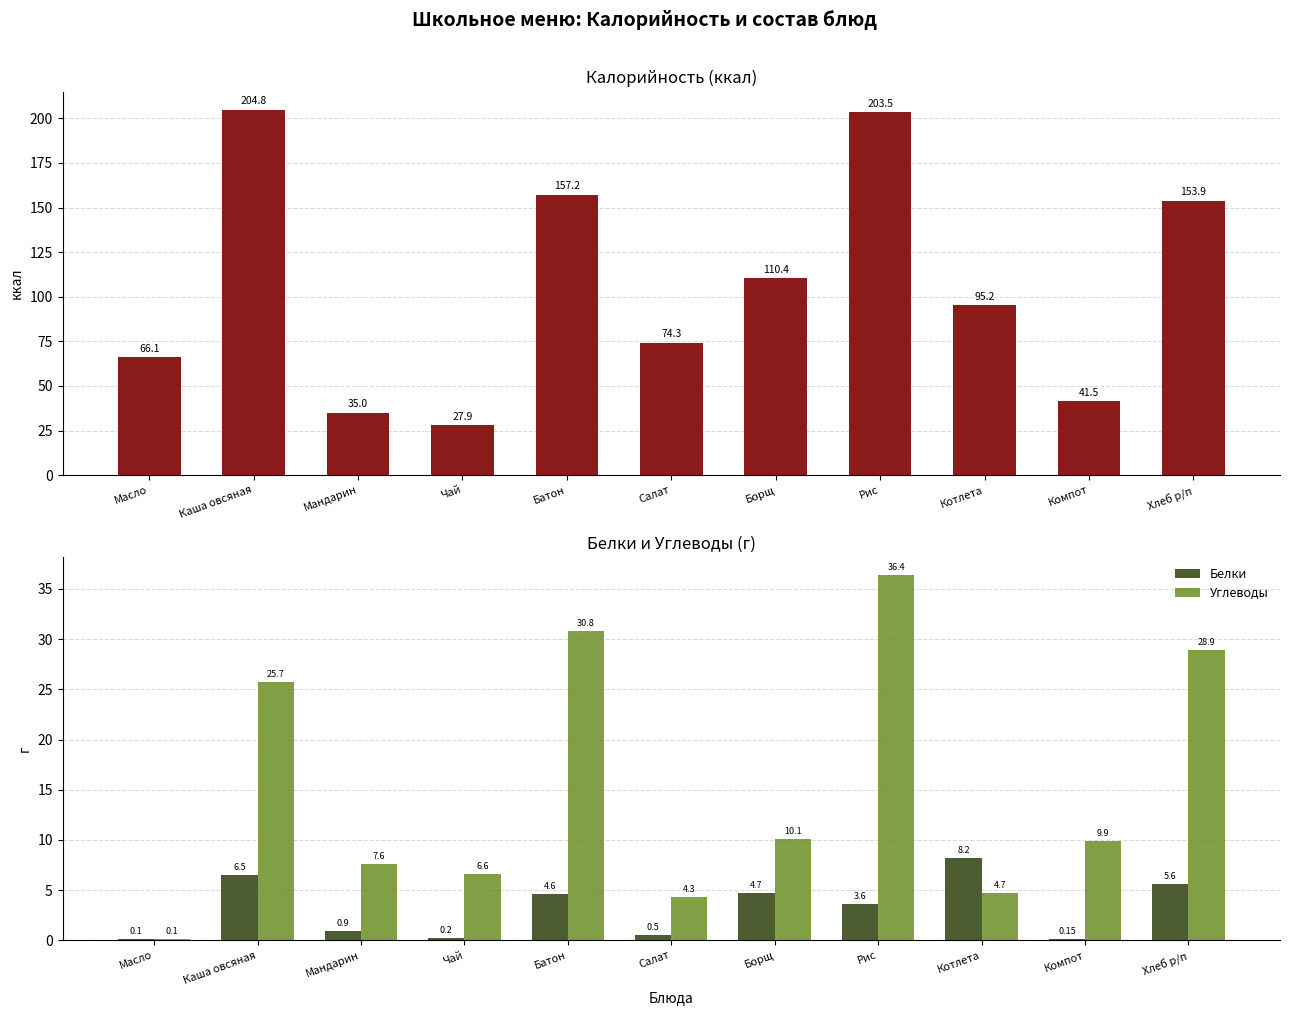

Is the value of Углеводы at Компот greater than the value of Калорийность at Компот?

No